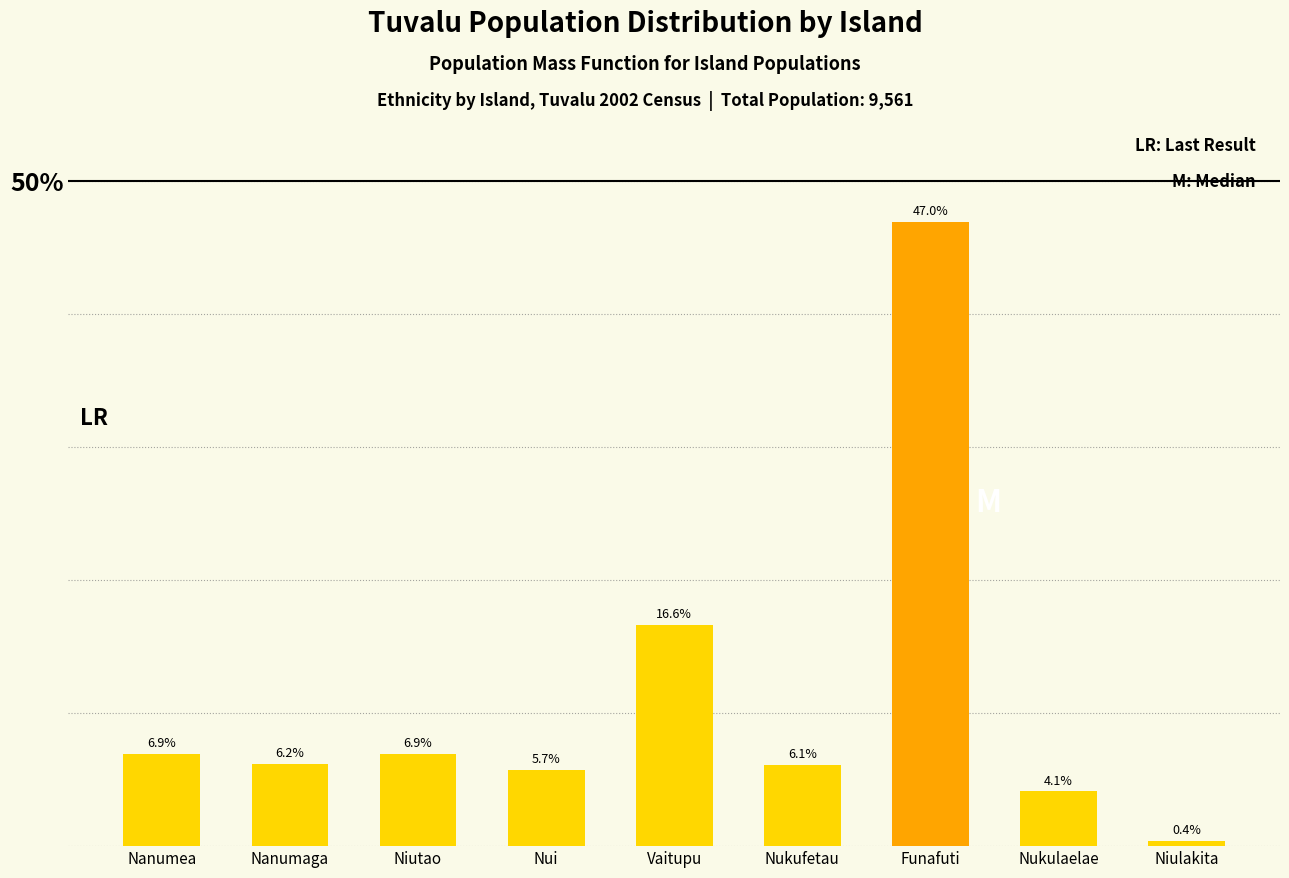

Reading left to right, transcribe all the data shown in this chart.

Nanumea=6.9	Nanumaga=6.2	Niutao=6.9	Nui=5.7	Vaitupu=16.6	Nukufetau=6.1	Funafuti=47.0	Nukulaelae=4.1	Niulakita=0.4